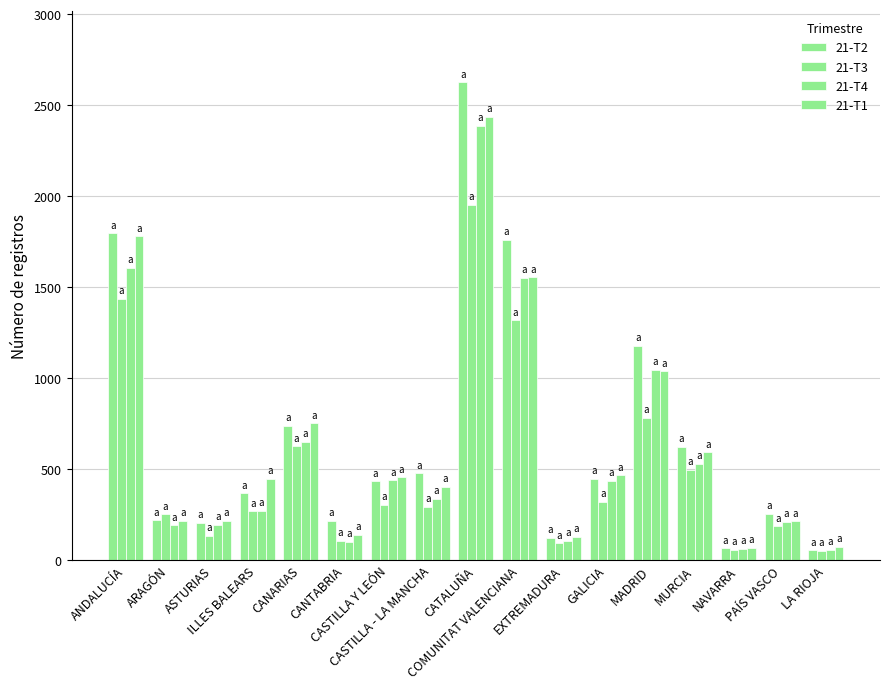

Count the number of categories in the chart.

17